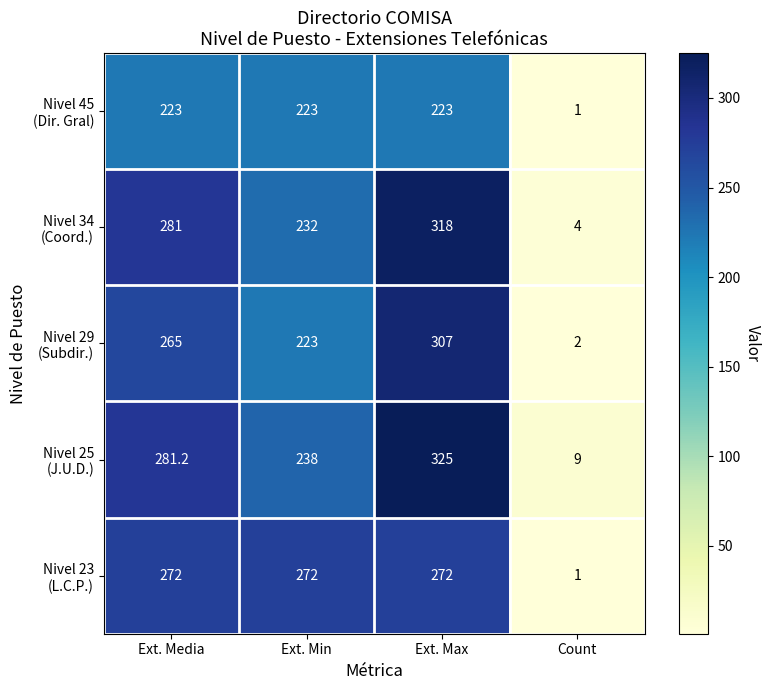

At how many categories does at least one series exceed 63?

3